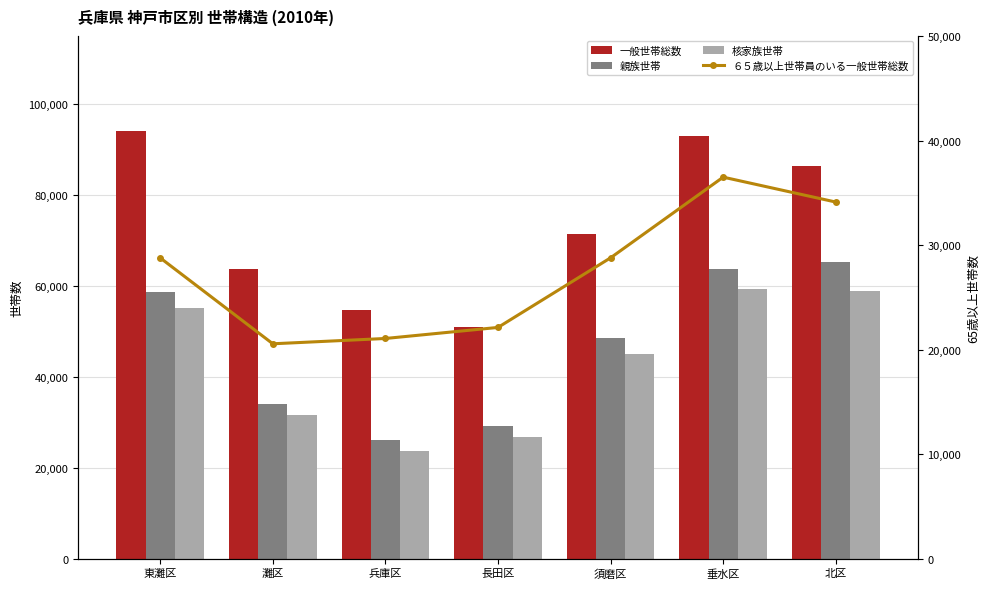

How many values in the 親族世帯 series are below 48591?

3